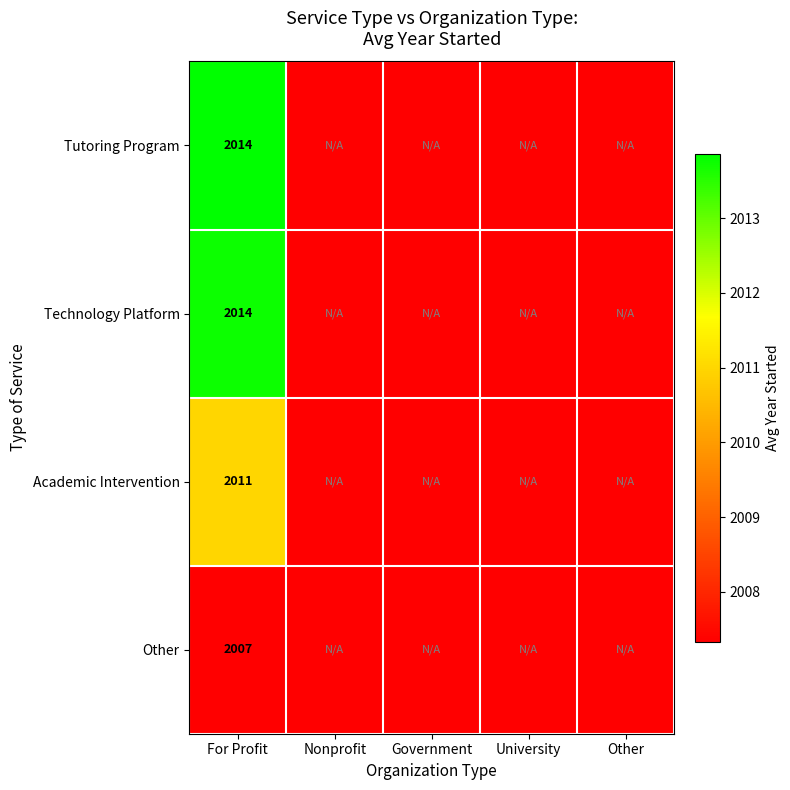

The value of Academic Intervention at University is 597.2. True or false?

False